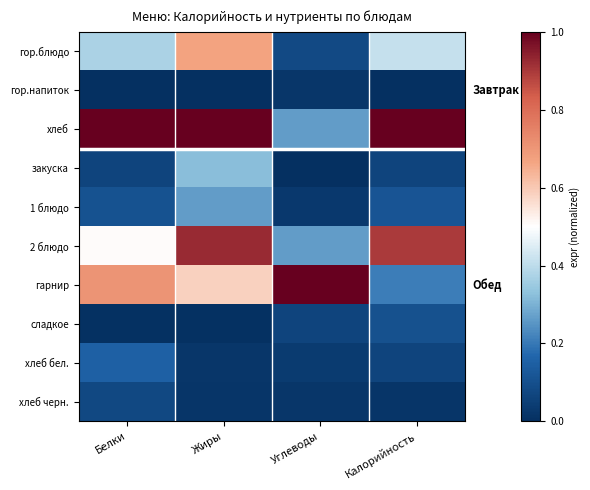

Reading left to right, transcribe all the data shown in this chart.

гор.блюдо: Белки=0.4	Жиры=0.7	Углеводы=0.1	Калорийность=0.4
гор.напиток: Белки=0.0	Жиры=0.0	Углеводы=0.0	Калорийность=0.0
хлеб: Белки=1.0	Жиры=1.0	Углеводы=0.3	Калорийность=1.0
закуска: Белки=0.1	Жиры=0.3	Углеводы=0.0	Калорийность=0.1
1 блюдо: Белки=0.1	Жиры=0.3	Углеводы=0.0	Калорийность=0.1
2 блюдо: Белки=0.5	Жиры=0.9	Углеводы=0.3	Калорийность=0.9
гарнир: Белки=0.7	Жиры=0.6	Углеводы=1.0	Калорийность=0.2
сладкое: Белки=0.0	Жиры=0.0	Углеводы=0.1	Калорийность=0.1
хлеб бел.: Белки=0.1	Жиры=0.0	Углеводы=0.0	Калорийность=0.1
хлеб черн.: Белки=0.1	Жиры=0.0	Углеводы=0.0	Калорийность=0.0